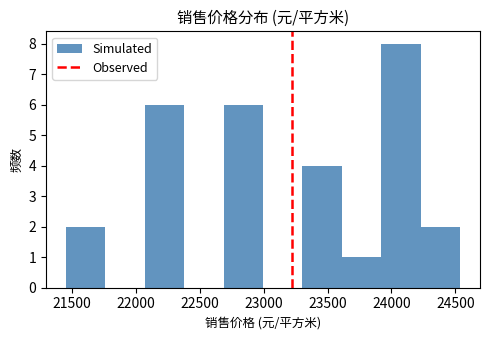

Which range on the x-axis has the tallest bar?

23900 to 24250